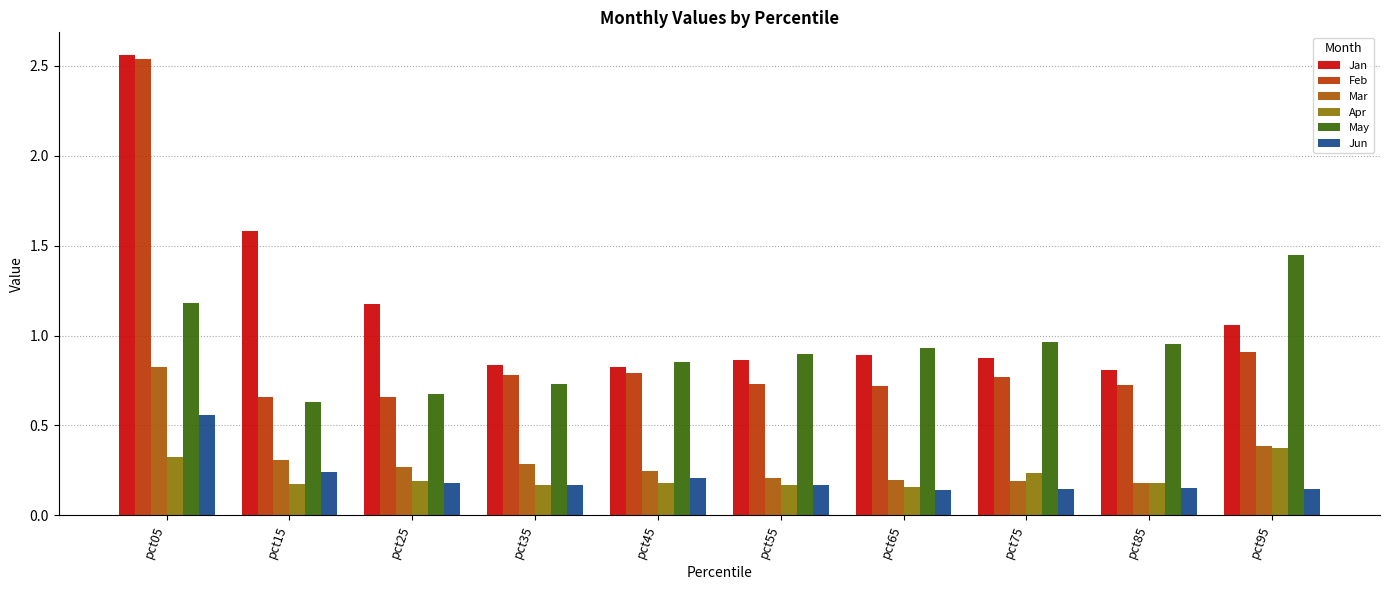

What is the value of the Apr bar at the 9th from the left?

0.2